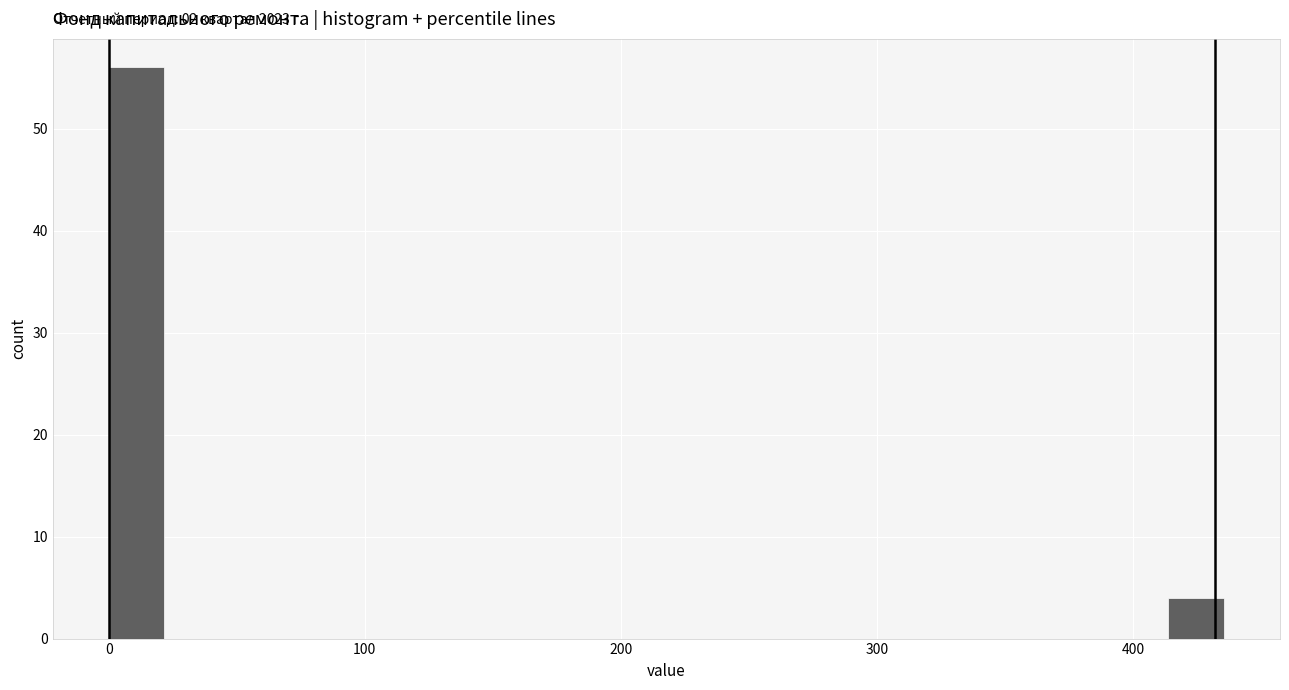

Read against the x-axis, roughly where is the centre of the tallest bar?

10